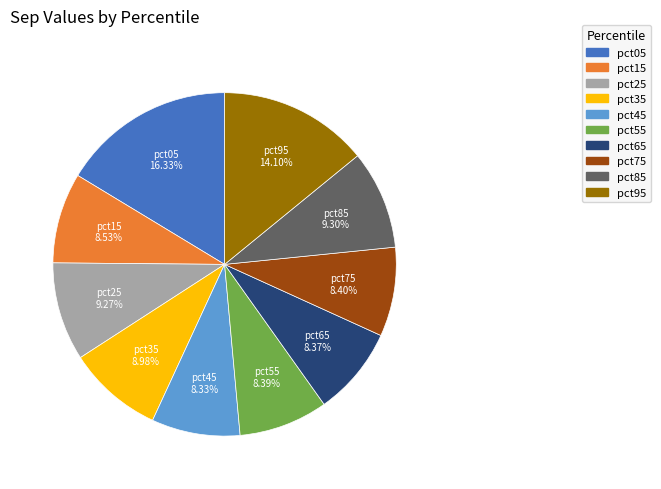

What is the largest slice in the pie chart?

pct05